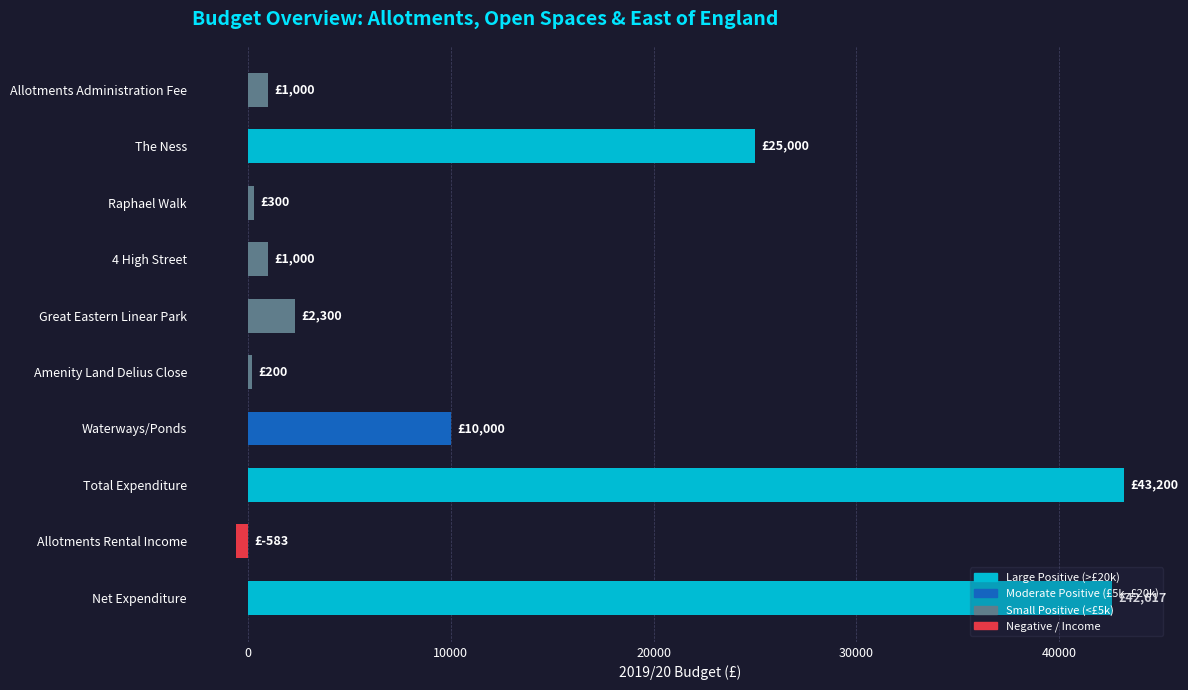

What is the difference between the maximum and second lowest values?

43000